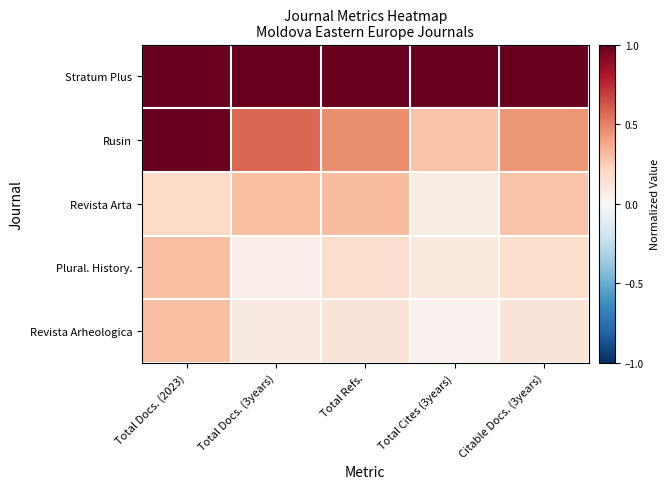

Reading left to right, what are all the values shown in this chart?

Stratum Plus: Total Docs. (2023)=1.0	Total Docs. (3years)=1.0	Total Refs.=1.0	Total Cites (3years)=1.0	Citable Docs. (3years)=1.0
Rusin: Total Docs. (2023)=1.0	Total Docs. (3years)=0.6	Total Refs.=0.5	Total Cites (3years)=0.3	Citable Docs. (3years)=0.4
Revista Arta: Total Docs. (2023)=0.2	Total Docs. (3years)=0.3	Total Refs.=0.3	Total Cites (3years)=0.1	Citable Docs. (3years)=0.3
Plural. History.: Total Docs. (2023)=0.3	Total Docs. (3years)=0.1	Total Refs.=0.2	Total Cites (3years)=0.1	Citable Docs. (3years)=0.2
Revista Arheologica: Total Docs. (2023)=0.3	Total Docs. (3years)=0.1	Total Refs.=0.1	Total Cites (3years)=0.0	Citable Docs. (3years)=0.1